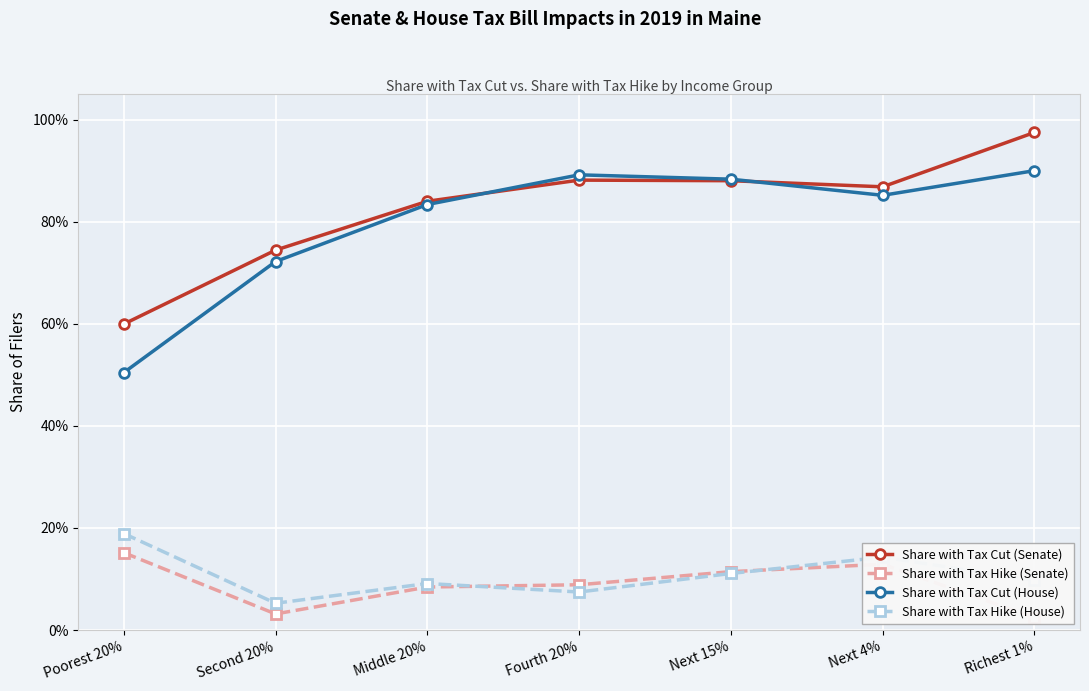

How many lines are shown in the chart?

4